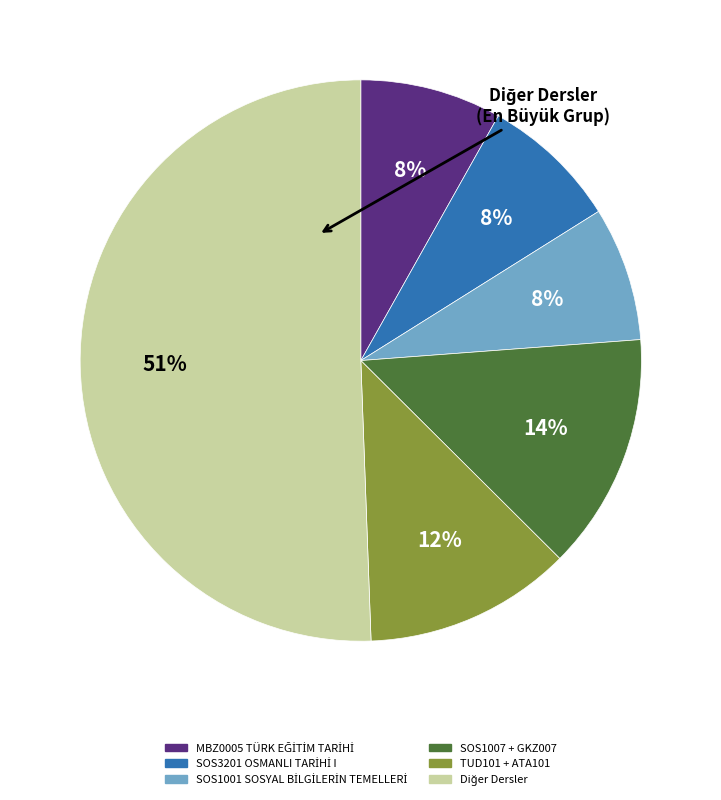

To the nearest percent, what is the difference between the largest and smallest slice percentages?

43%